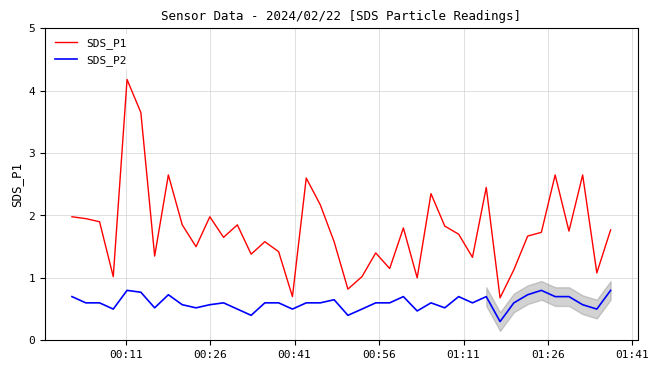

What is the maximum value shown in the chart?

4.2